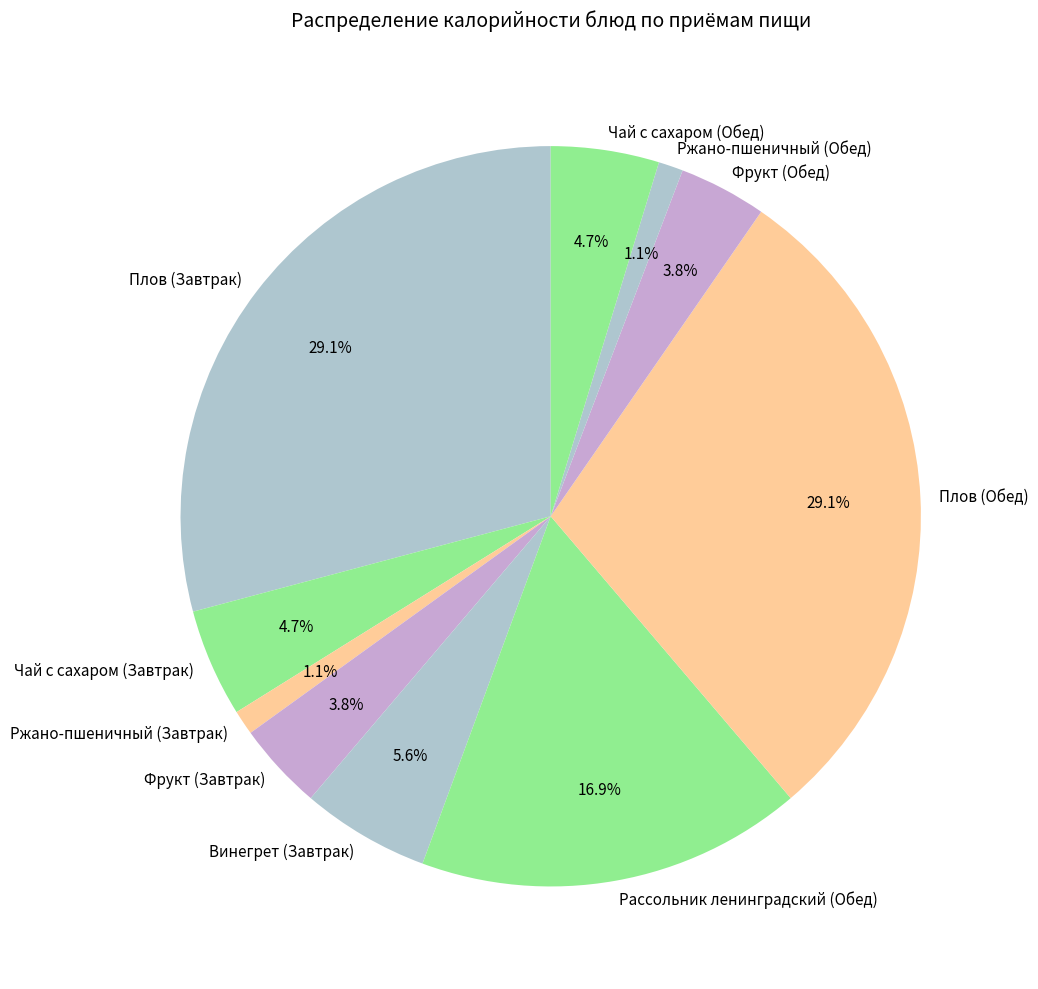

Do Рассольник ленинградский (Обед) and Фрукт (Завтрак) together represent more than half of the pie?

No